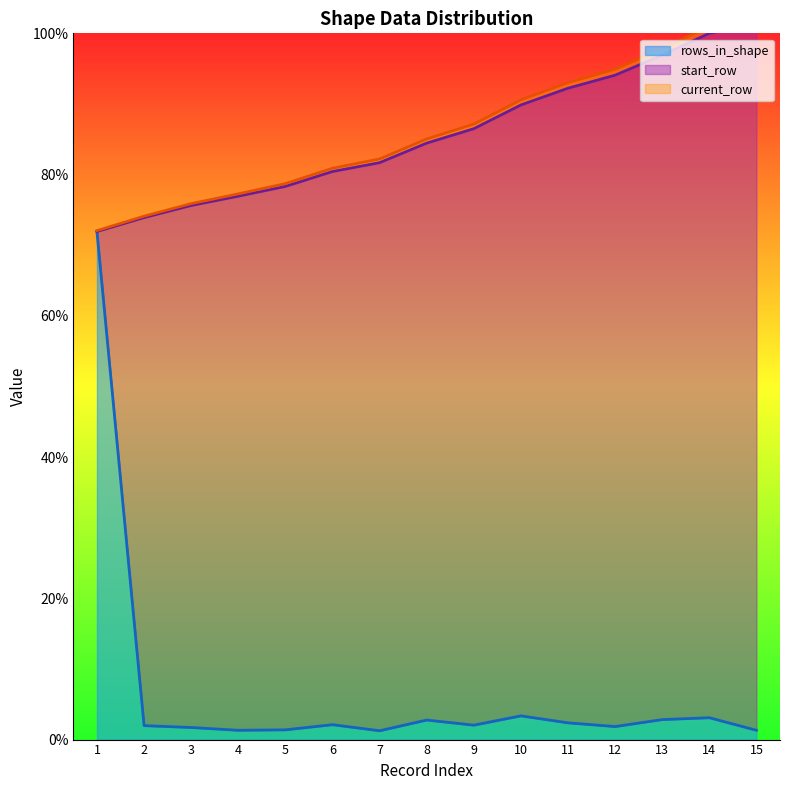

At which label does rows_in_shape first exceed 2?

1